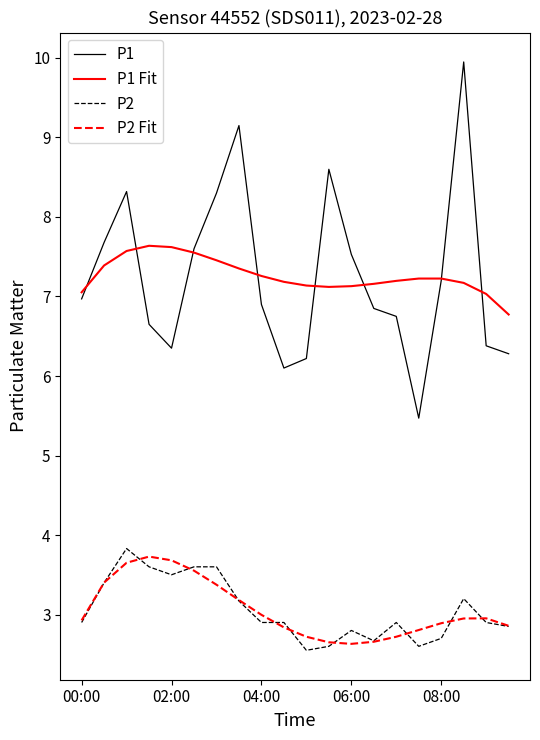

Count the number of categories in the chart.

20